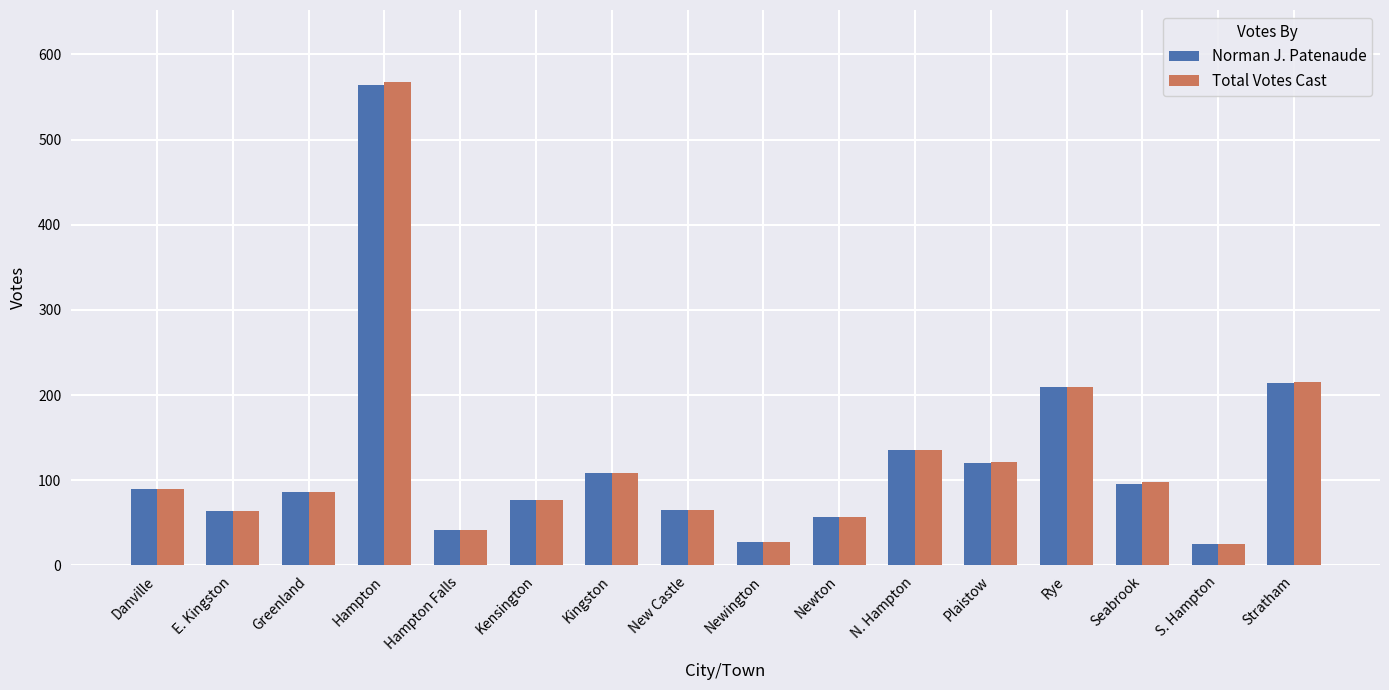

What value does the Total Votes Cast series have at Hampton Falls?

42